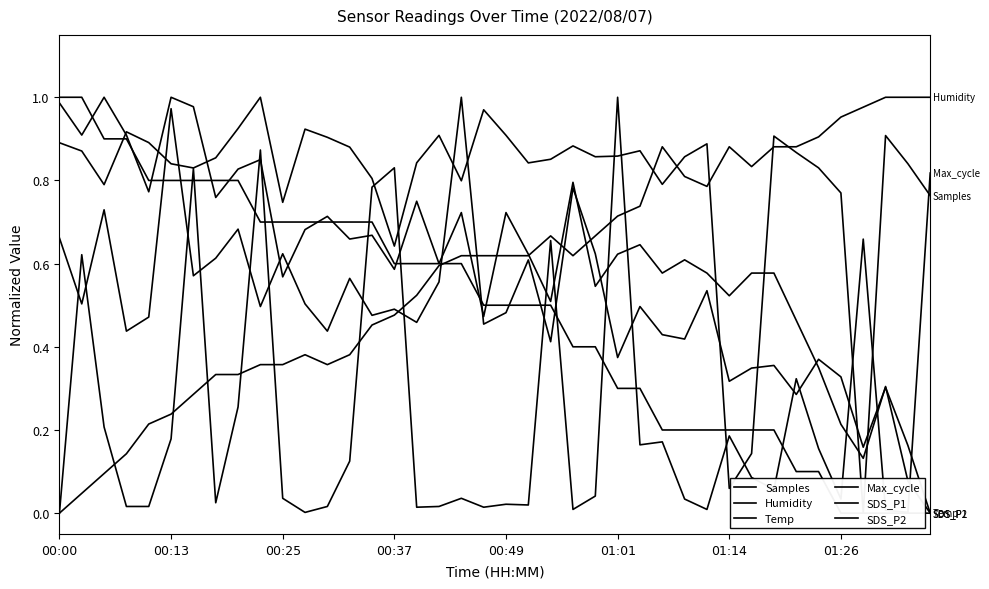

Count the number of categories in the chart.

40